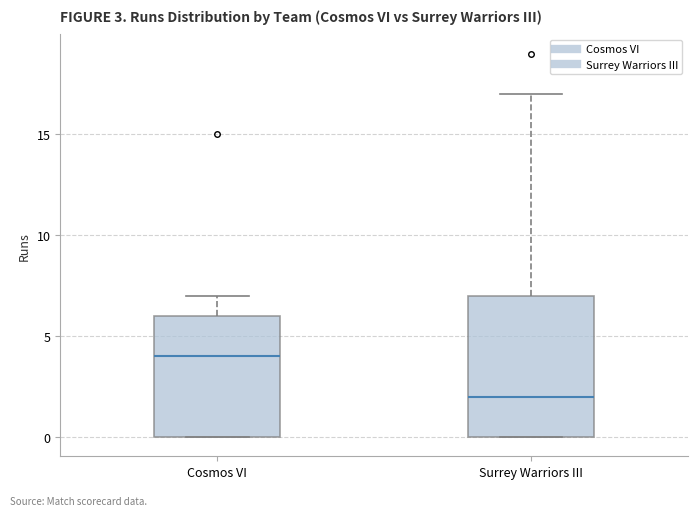

Comparing the boxes themselves (not the whiskers), which one is the tallest?

Surrey Warriors III